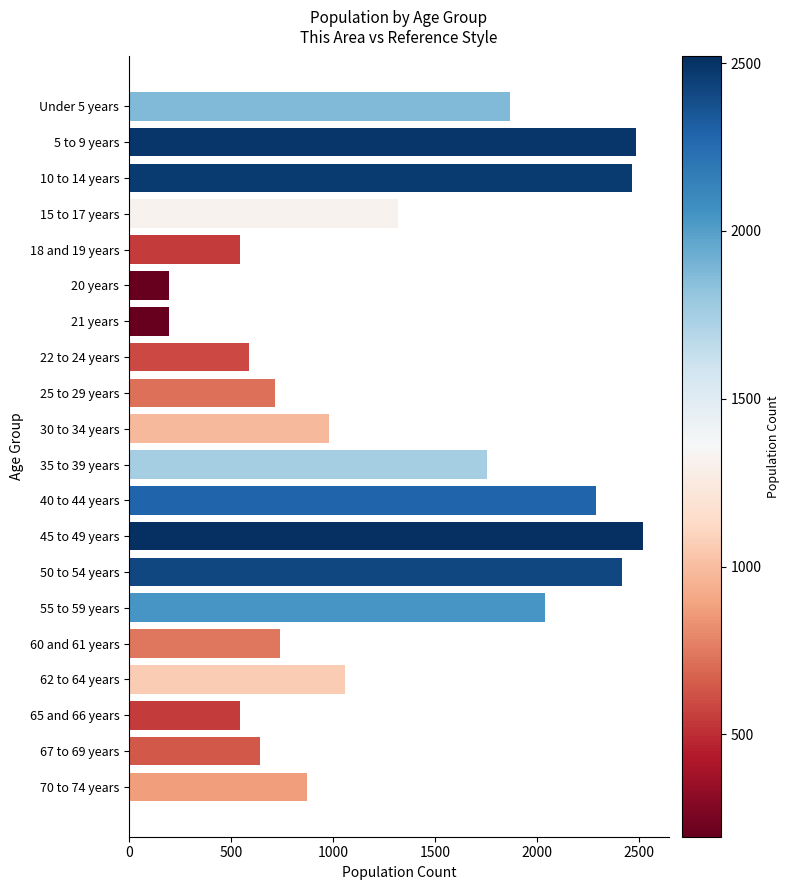

What is the label of the 7th bar from the top?

21 years